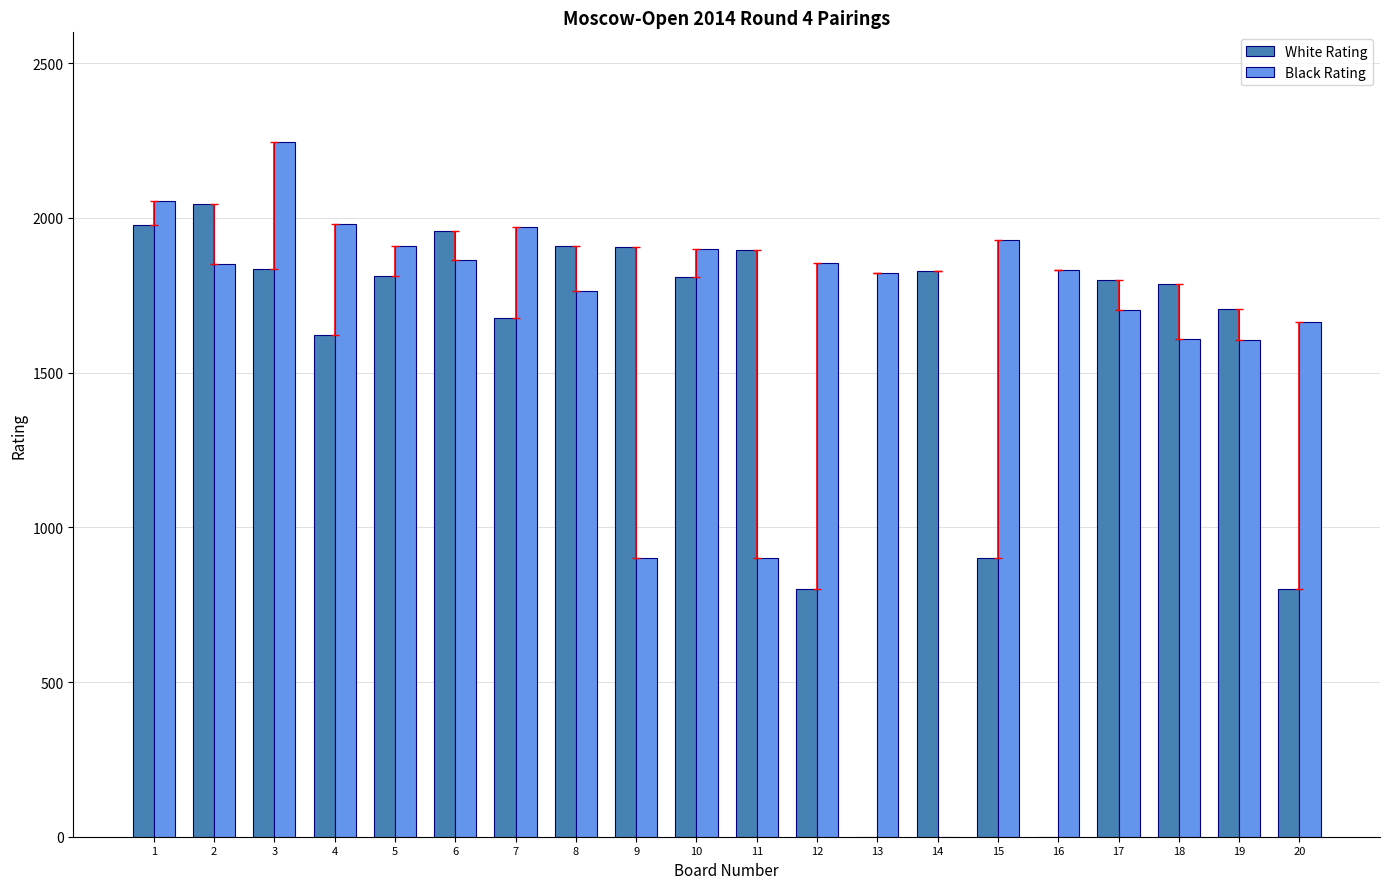

At which label does Black Rating first exceed 1851?

1